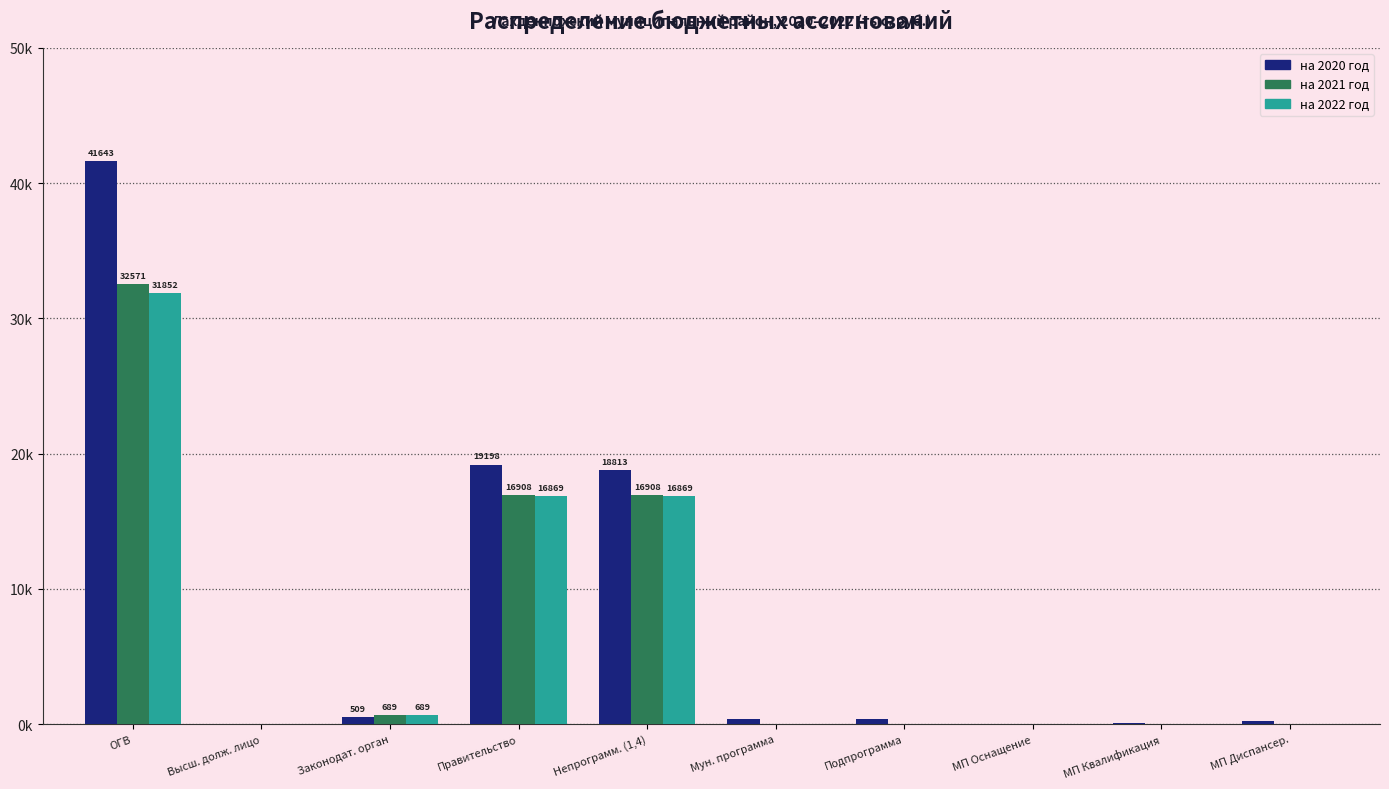

Is the value of на 2020 год at Законодат. орган greater than the value of на 2022 год at Мун. программа?

Yes